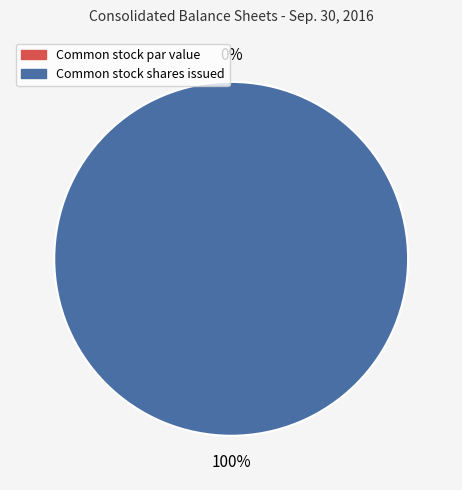

To the nearest percent, what is the average slice percentage?

50%